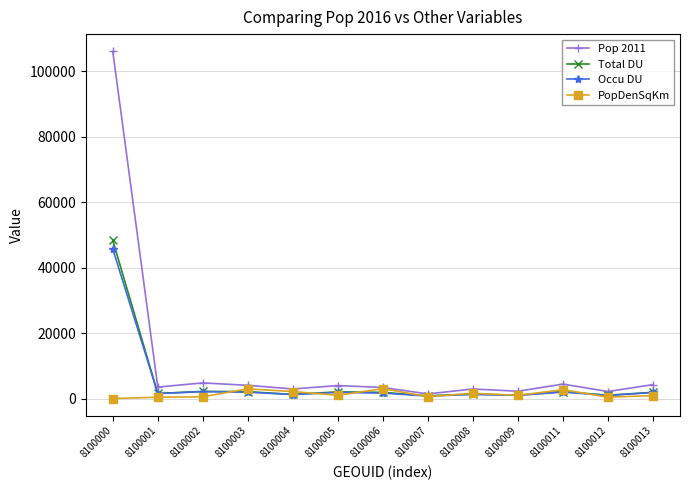

The Pop 2011 series shows 3538.0 at 8100001. True or false?

True